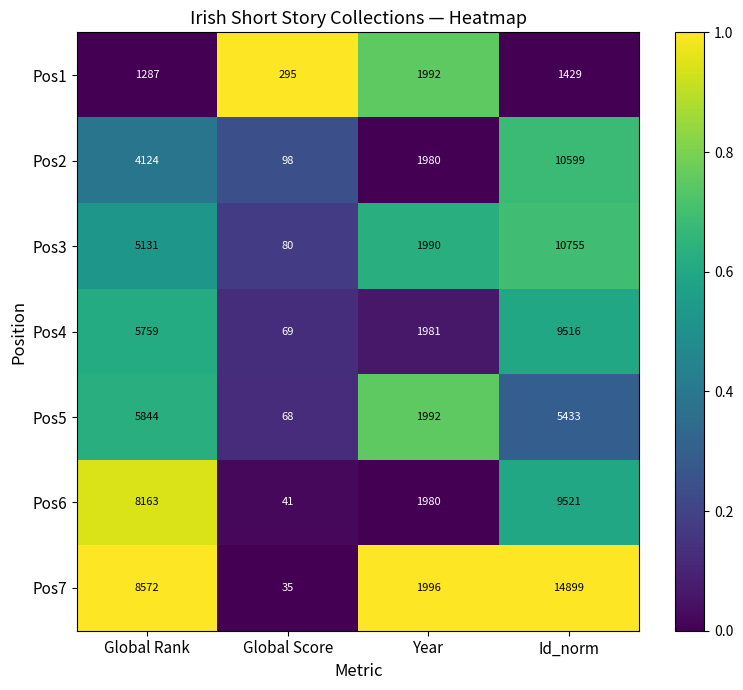

How many categories are shown in the chart?

4